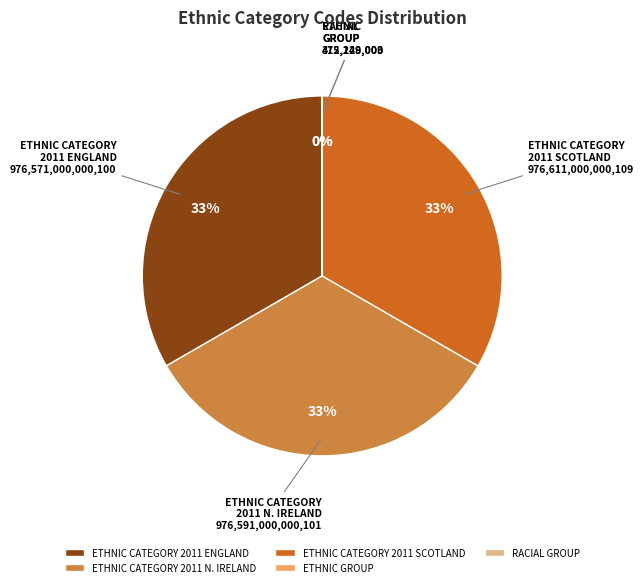

Combined, what portion of the pie is Ethnic category - 2011 census Northern Ireland and Ethnic category - 2011 census England?

66.7%